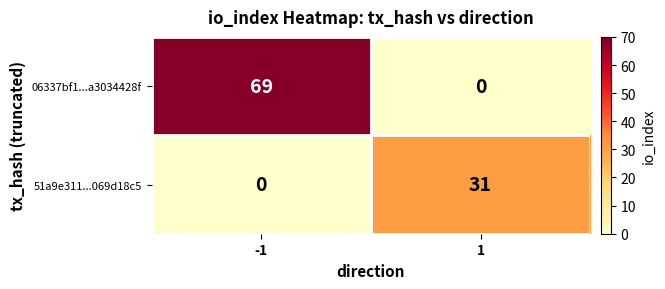

How many distinct data groups are displayed?

2